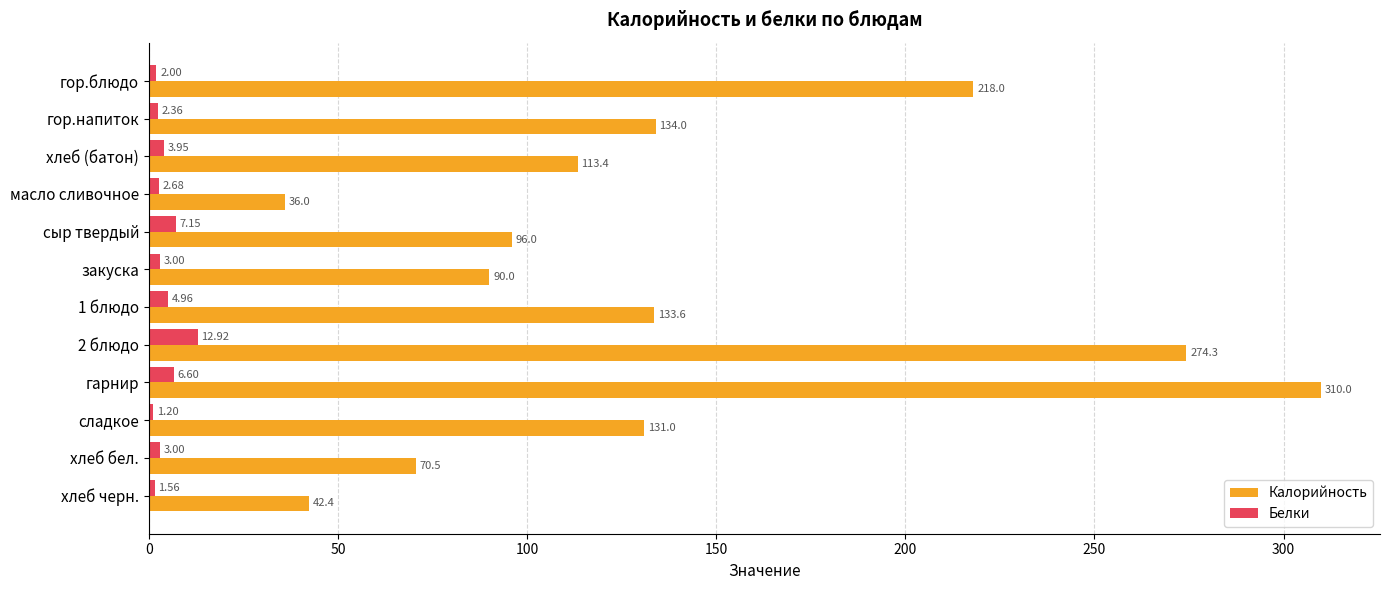

Which label corresponds to the smallest value in the chart?

сладкое